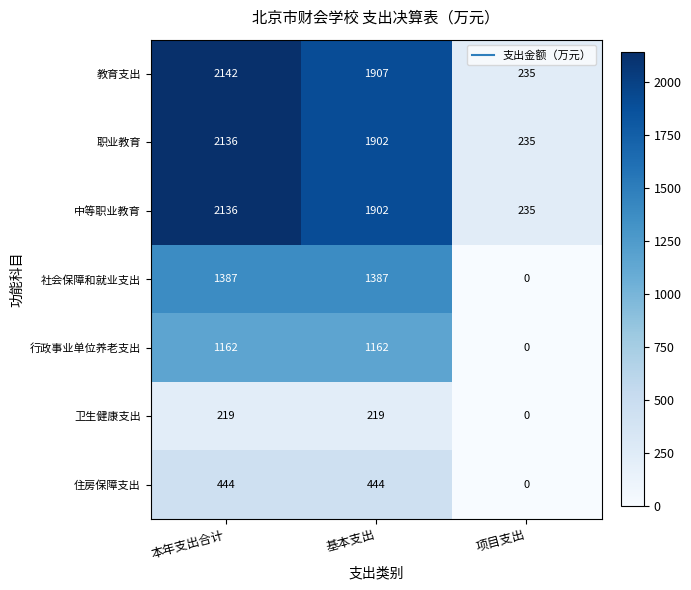

The value of 卫生健康支出 at 基本支出 is 219. True or false?

True